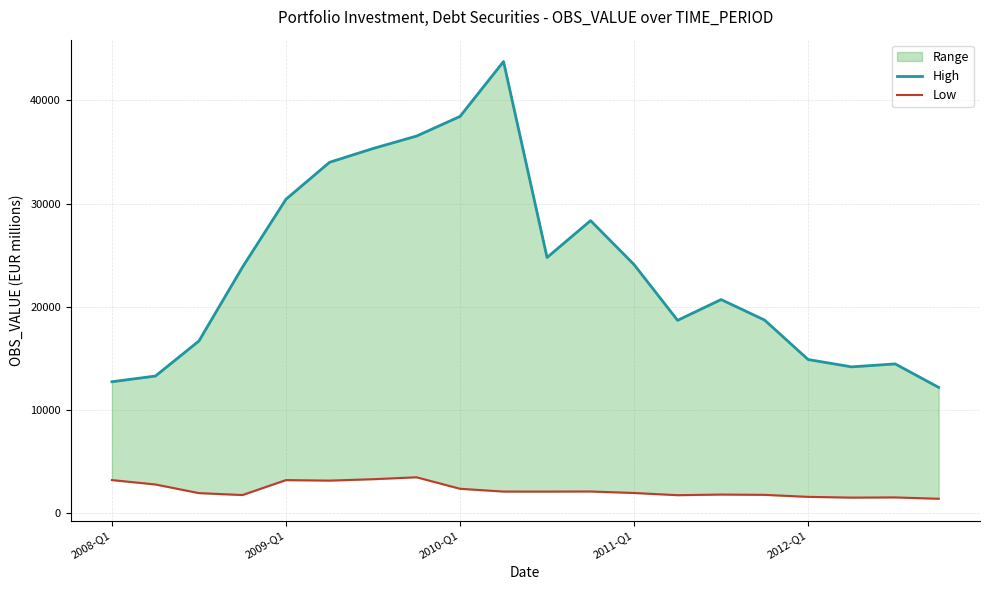

Which has a higher value, 14 or 9?

9